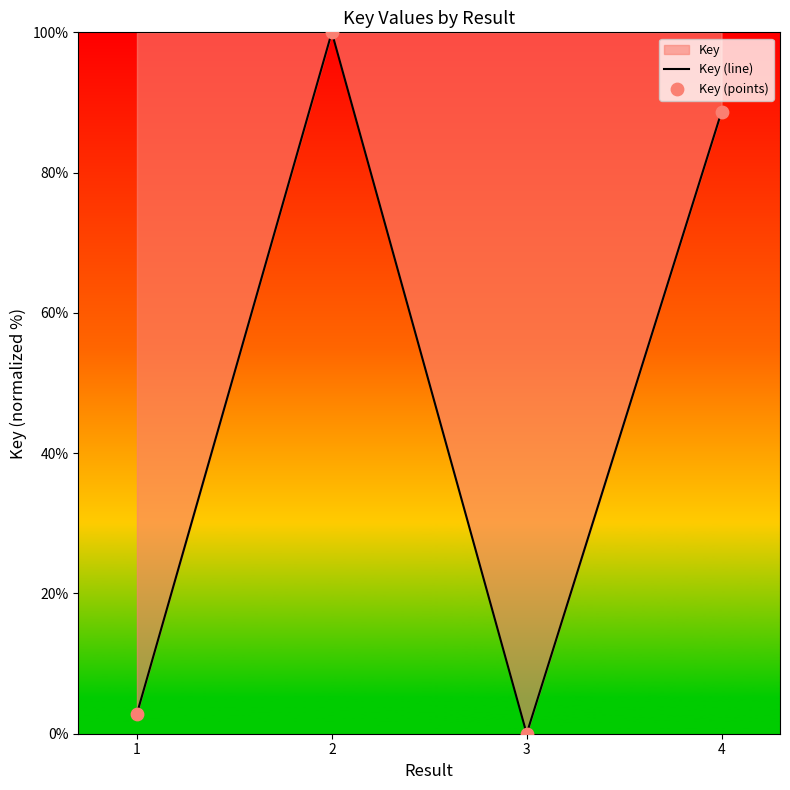

Which series contains the lowest Y value?

Key (line)